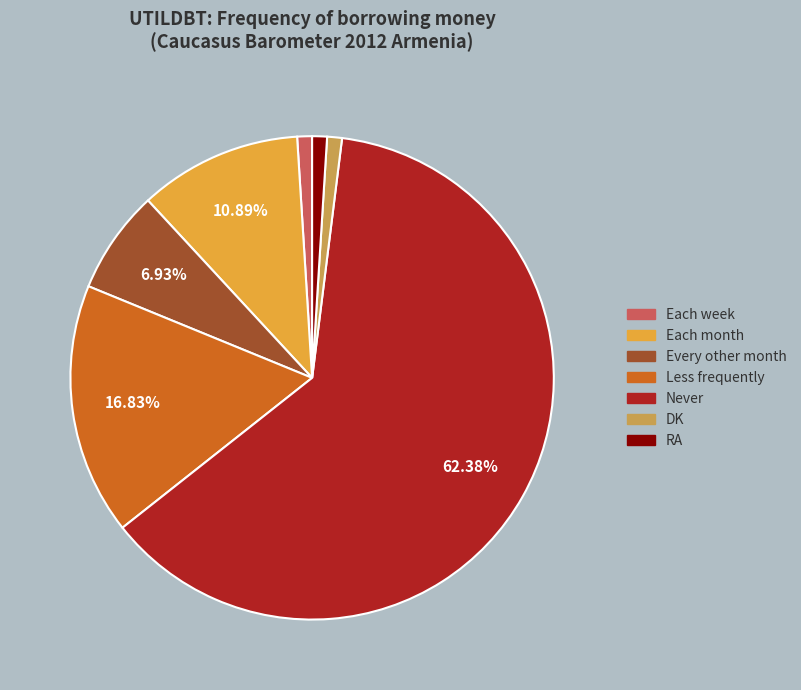

What is the majority slice?

Never